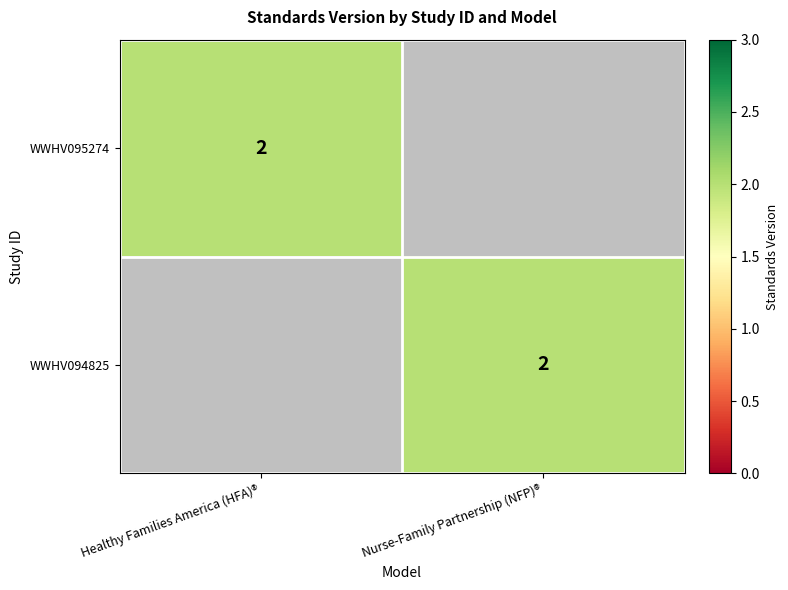

The value of WWHV095274 at Healthy Families America (HFA)® is 3. True or false?

False